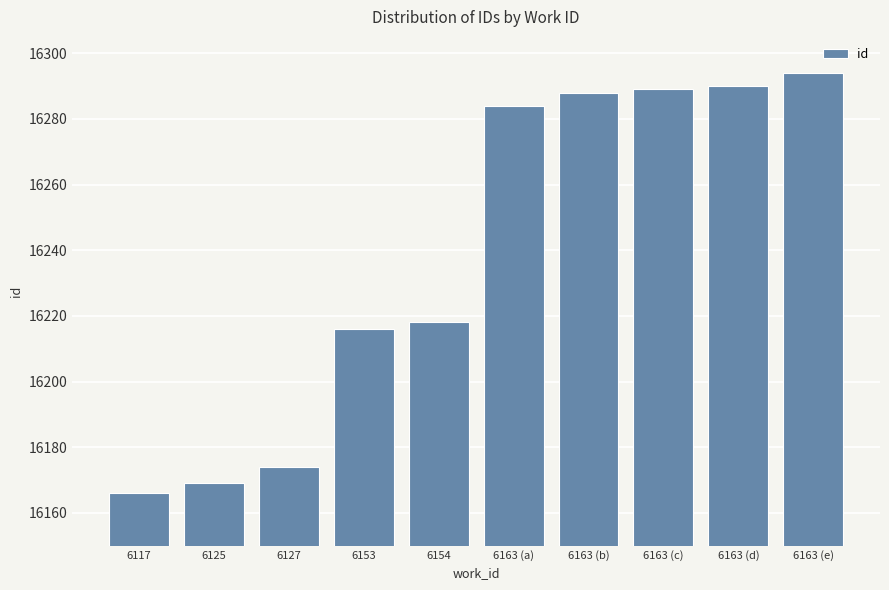

What position from the right is 6163 (d)?

2